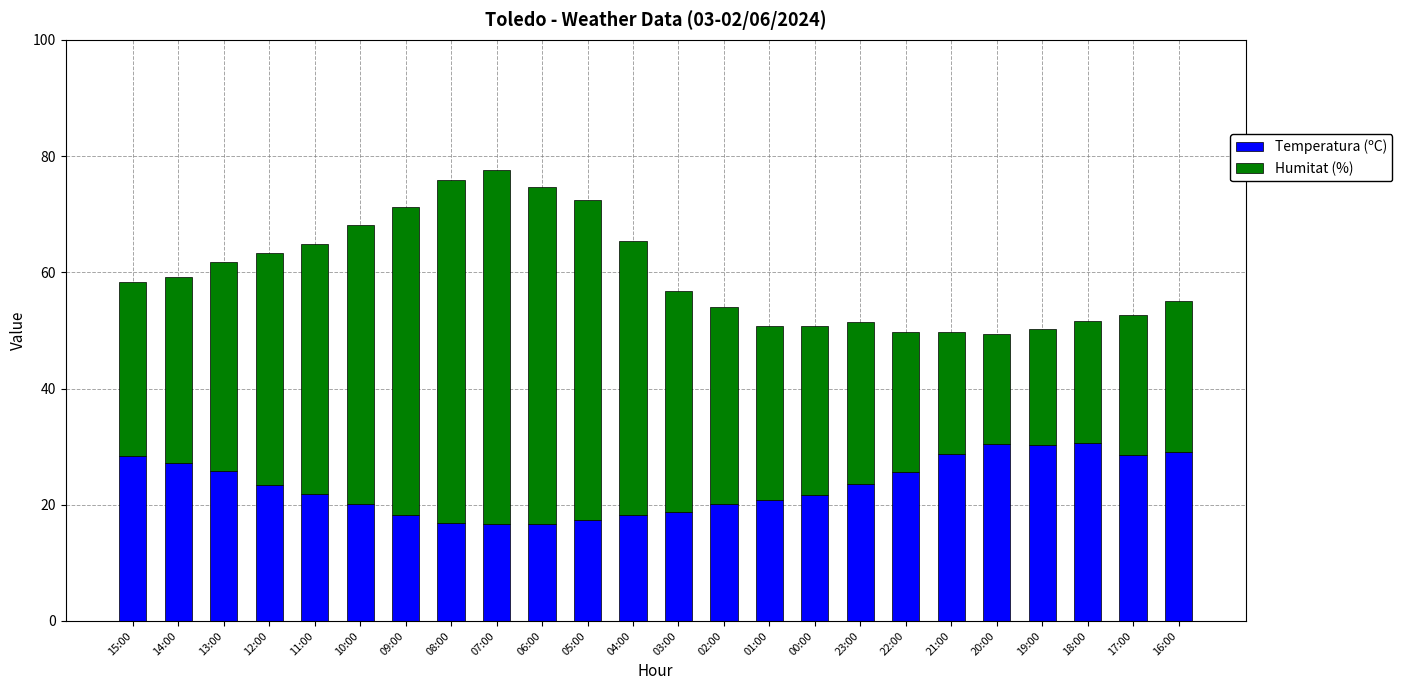

What is the total value across all series at 08:00?

75.9